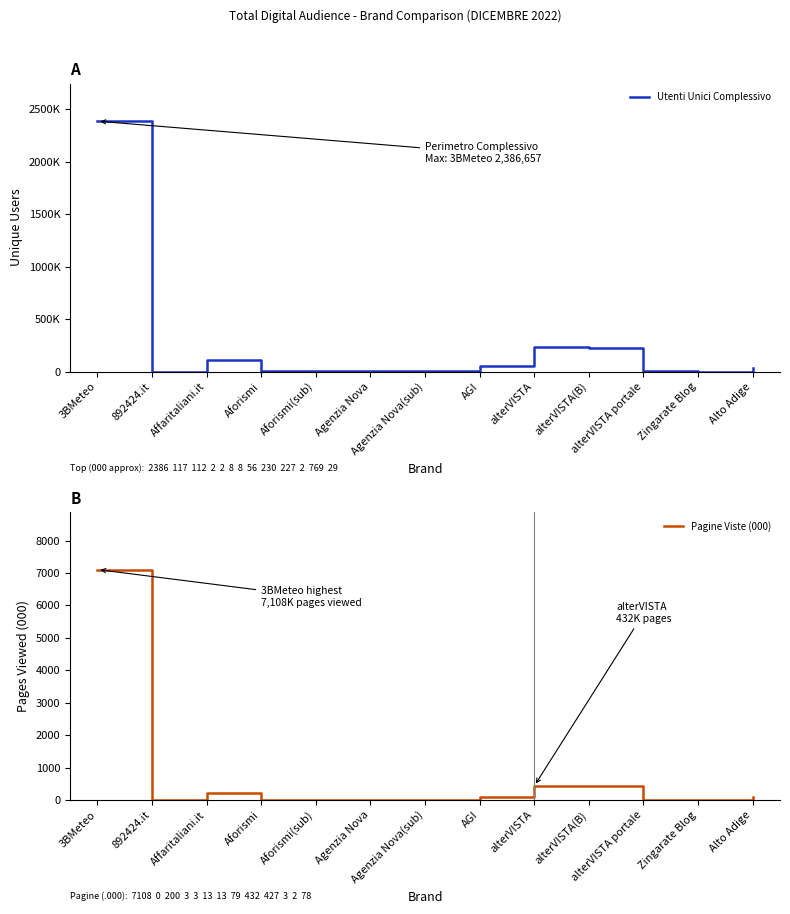

The Pagine Viste (000) series shows 1 at Zingarate Blog. True or false?

False